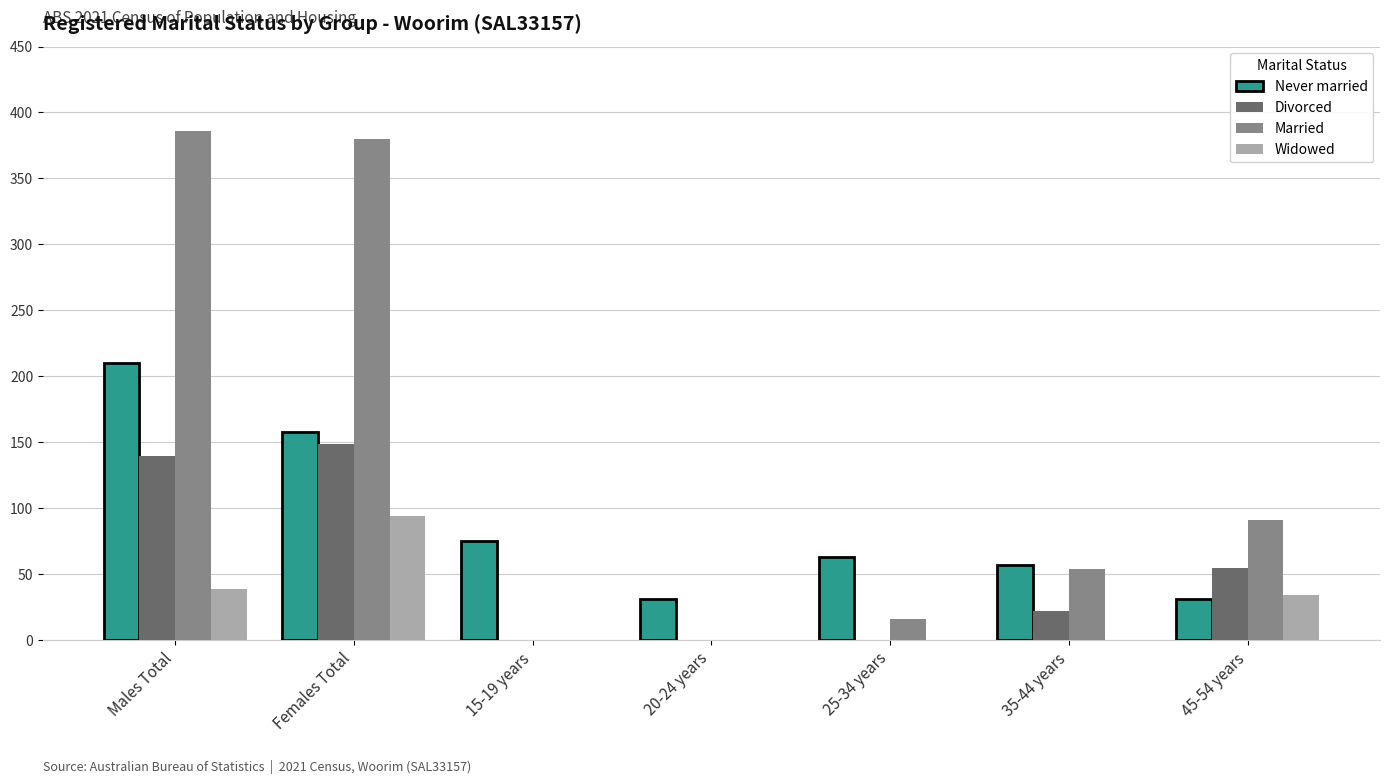

Is it true that Divorced equals 66 at 15-19 years?

False